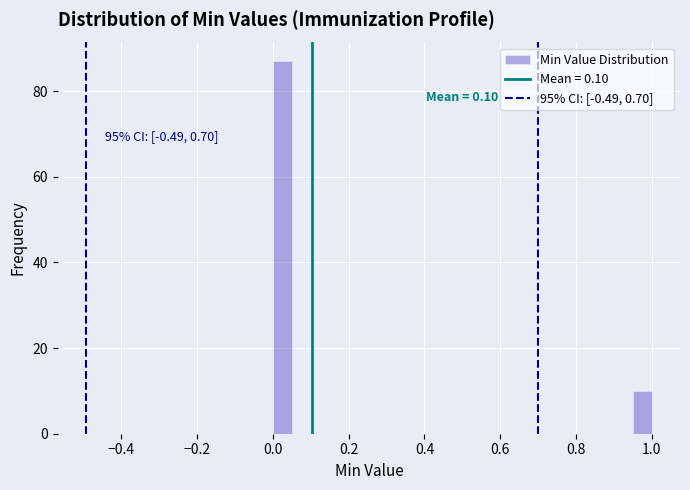

Around what value on the x-axis is the tallest bar? Give the approximate position of its centre, as read against the axis.

0.02